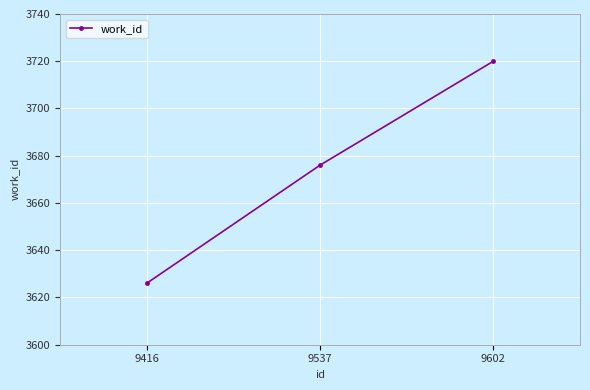

How many values are between 3626 and 3720?

3